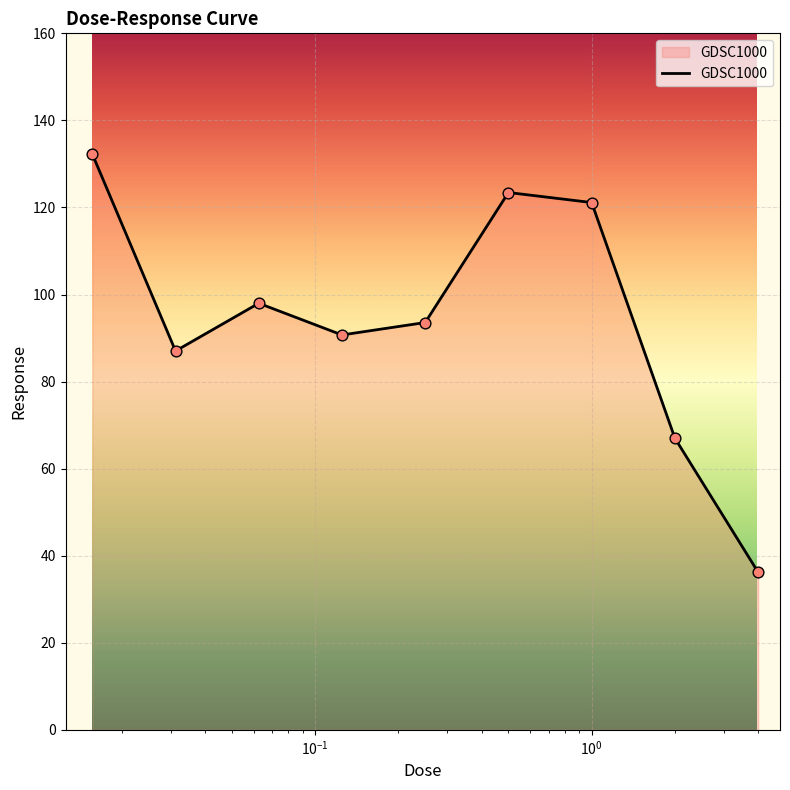

What is the difference between the maximum and minimum values?

96.0